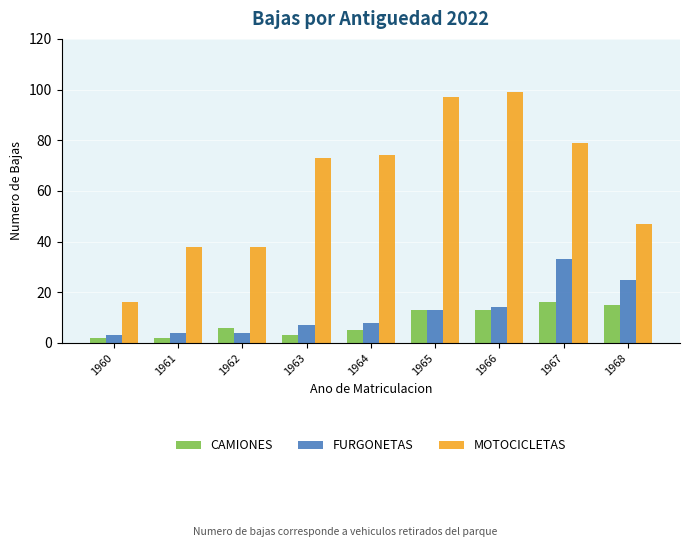

Which series has the largest range (max minus min)?

MOTOCICLETAS